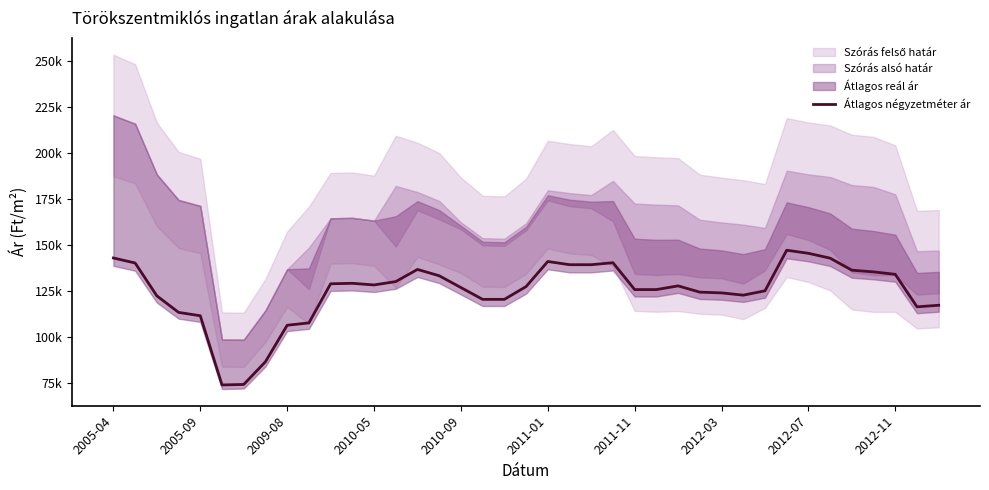

How many lines are shown in the chart?

1